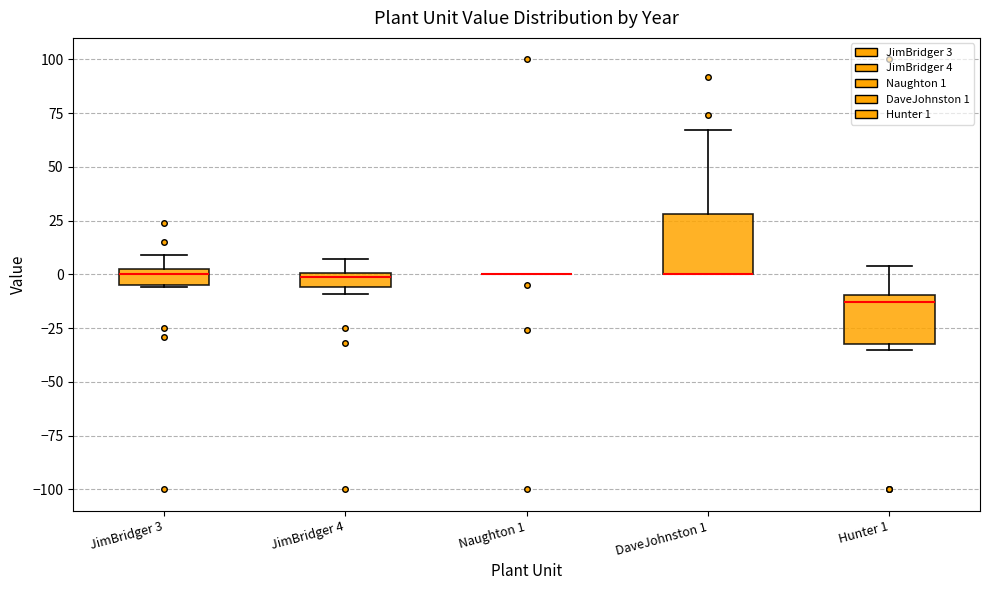

Comparing the boxes themselves (not the whiskers), which one is the tallest?

DaveJohnston 1